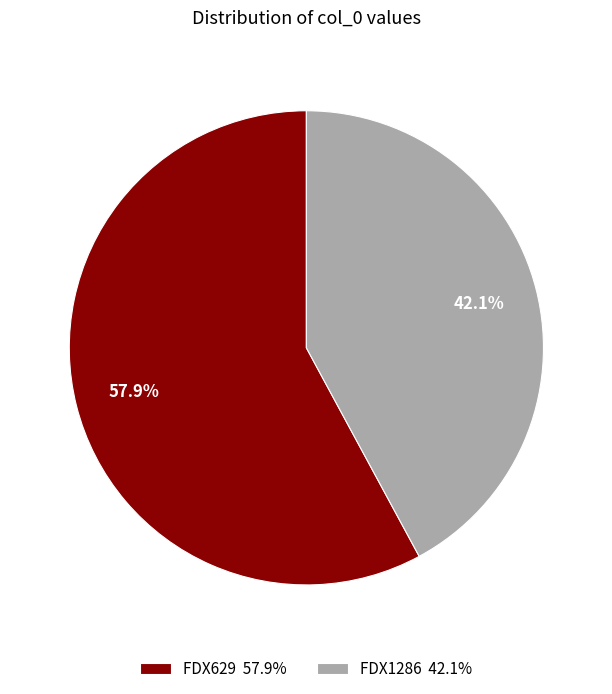

How much of the chart is everything except FDX1286?

57.9%